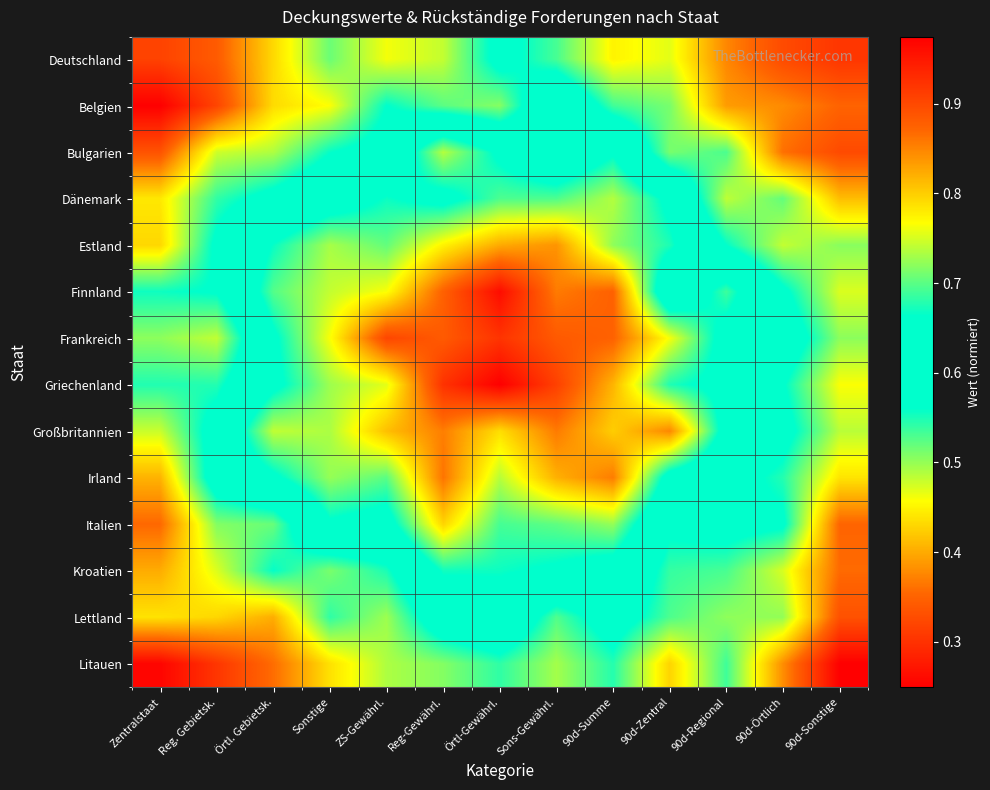

What is the smallest value displayed?

0.2